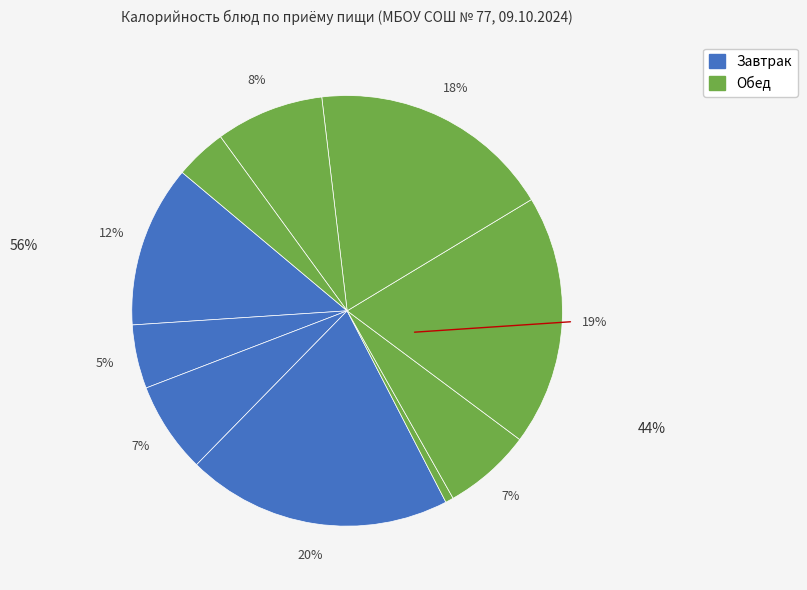

Count the number of slices in the pie.

10